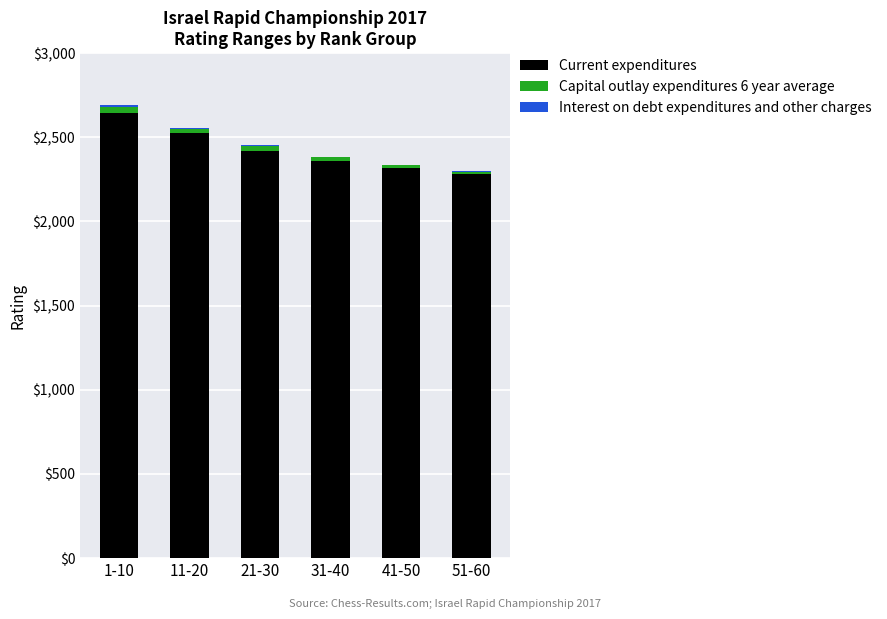

What is the highest value of the Current expenditures series?

2647